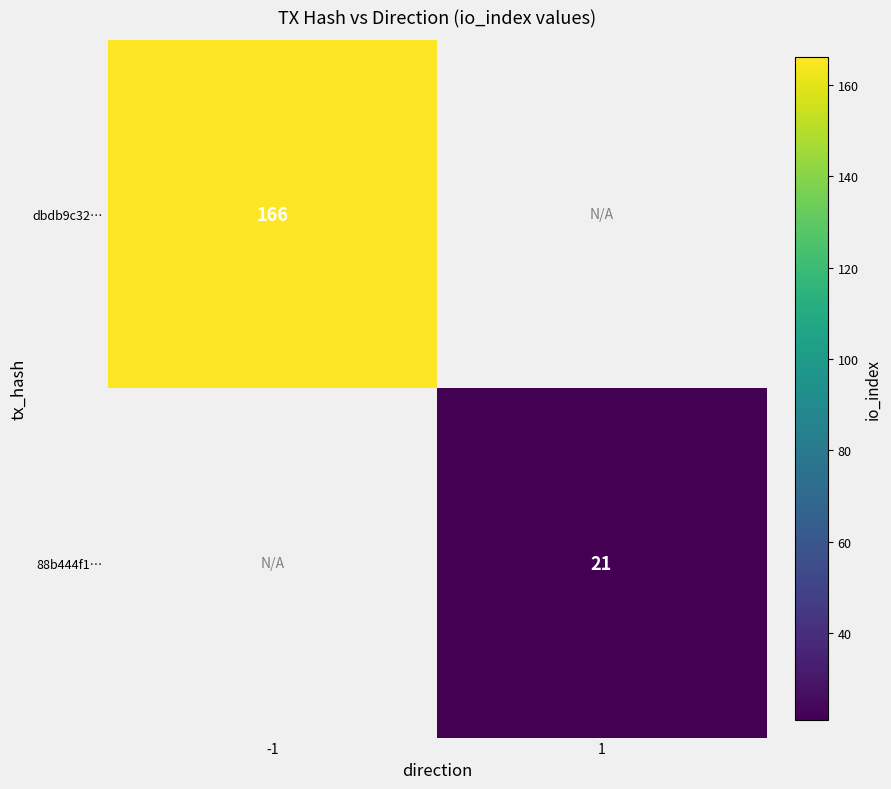

How many data points does each series have?

2